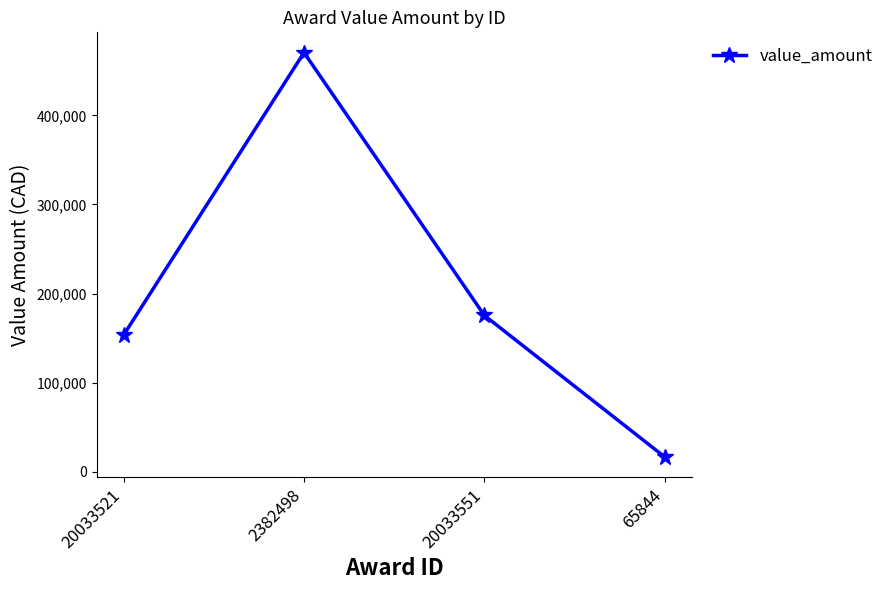

True or false: the data shows 175603.5 at 20033551.

True